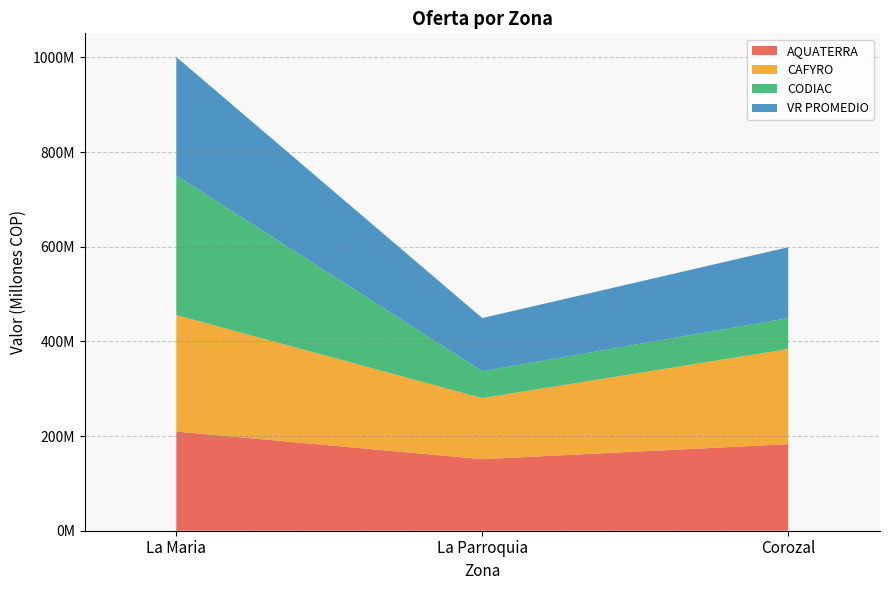

Reading left to right, list all the values displayed in this chart.

AQUATERRA: La Maria=209571552.0	La Parroquia=151221315.0	Corozal=182898352.0
CAFYRO: La Maria=246000000.0	La Parroquia=129000000.0	Corozal=201000000.0
CODIAC: La Maria=295060000.0	La Parroquia=56740000.0	Corozal=65350000.0
VR PROMEDIO: La Maria=250210517.3	La Parroquia=112320438.3	Corozal=149749450.7